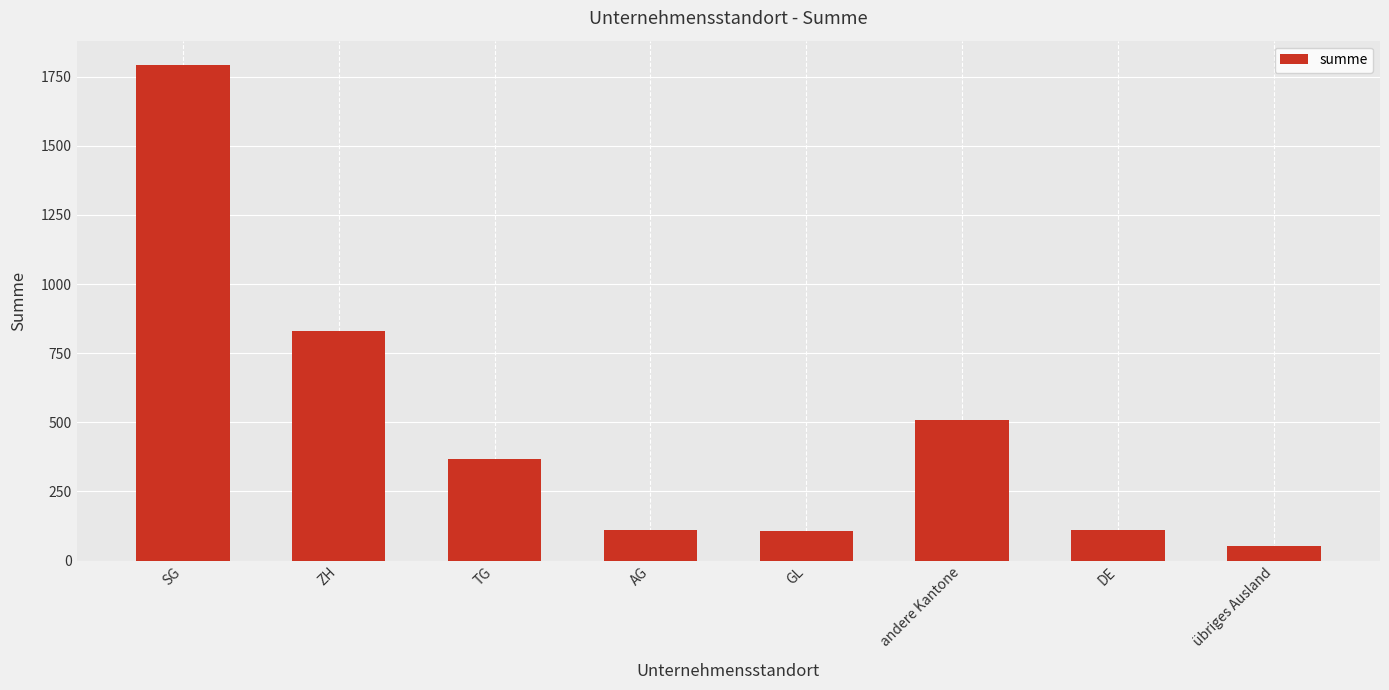

What is the sum of the values at GL and TG?

474.6